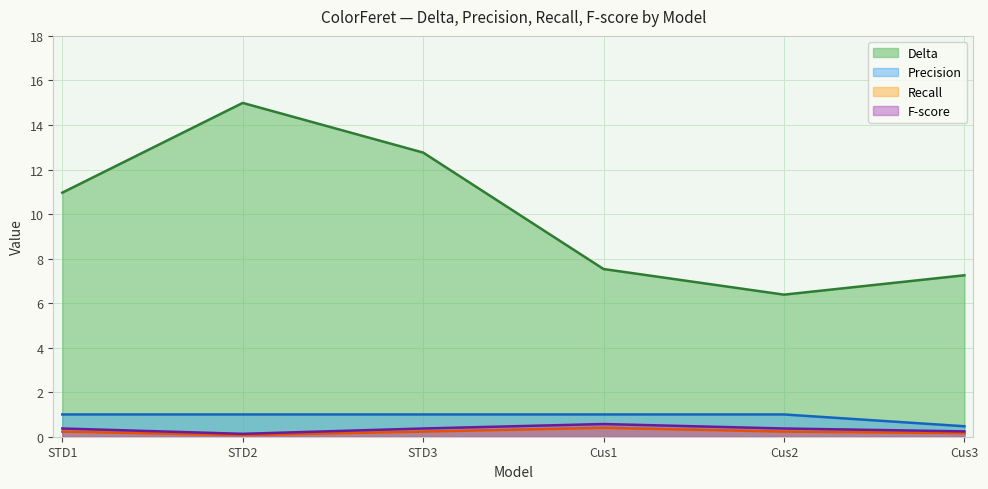

How many categories are shown in the chart?

6